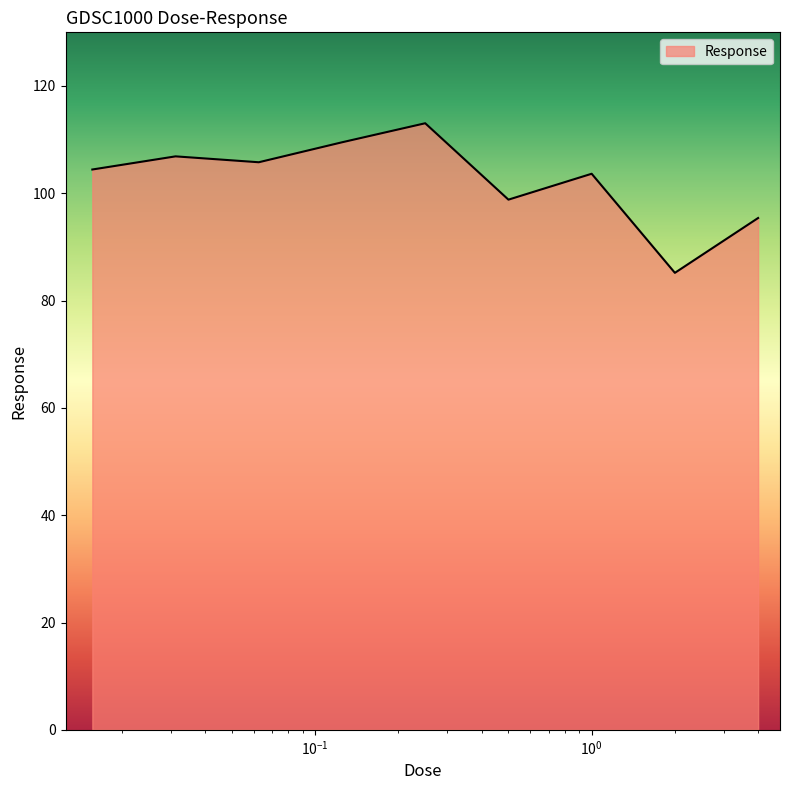

What is the greatest value displayed?

113.1